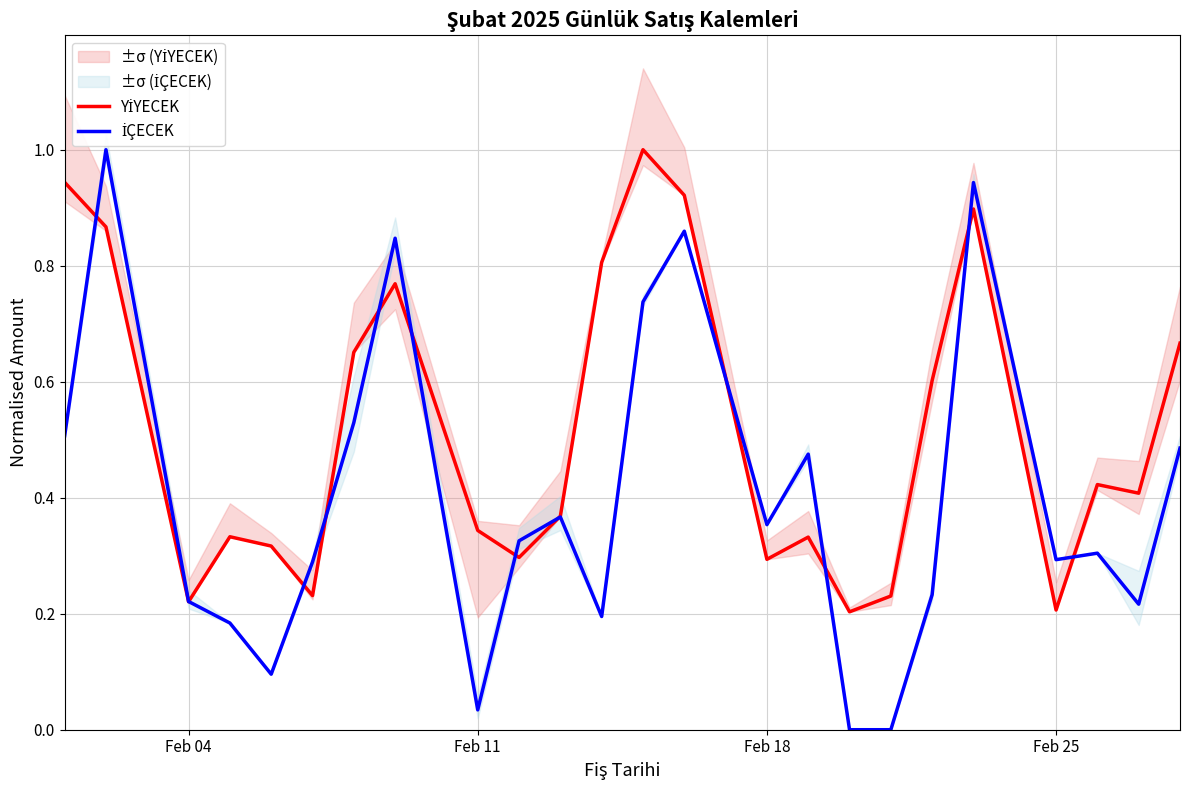

How many interior local valleys does the İÇECEK series have?

6